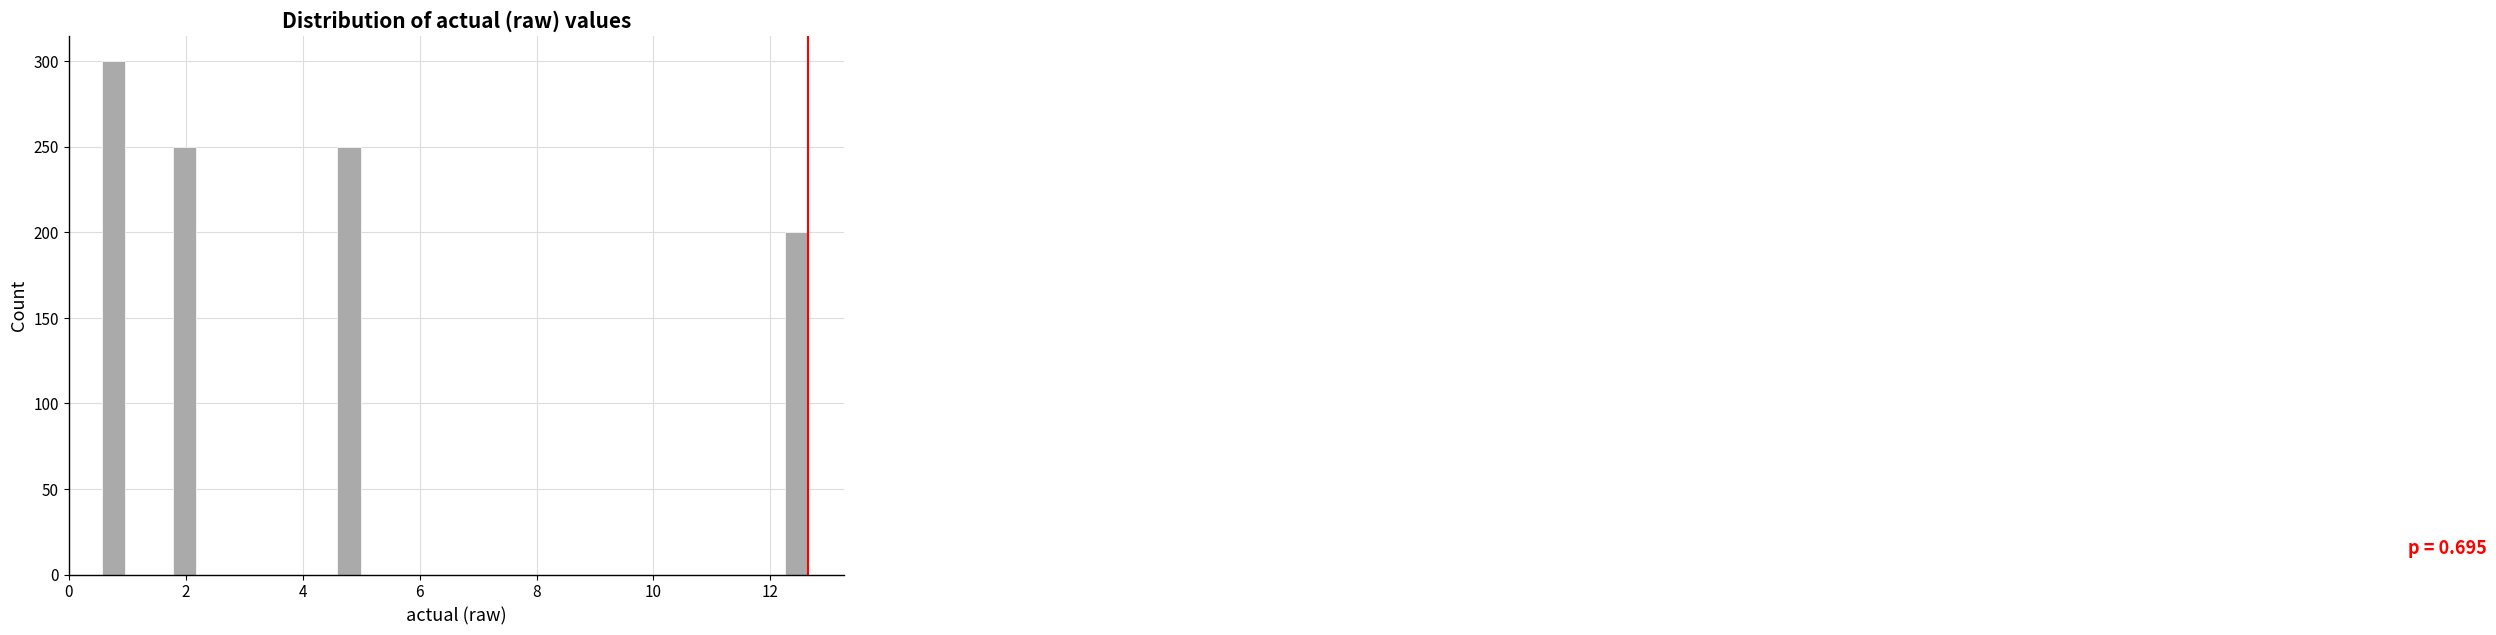

Around what value on the x-axis is the tallest bar? Give the approximate position of its centre, as read against the axis.

0.8